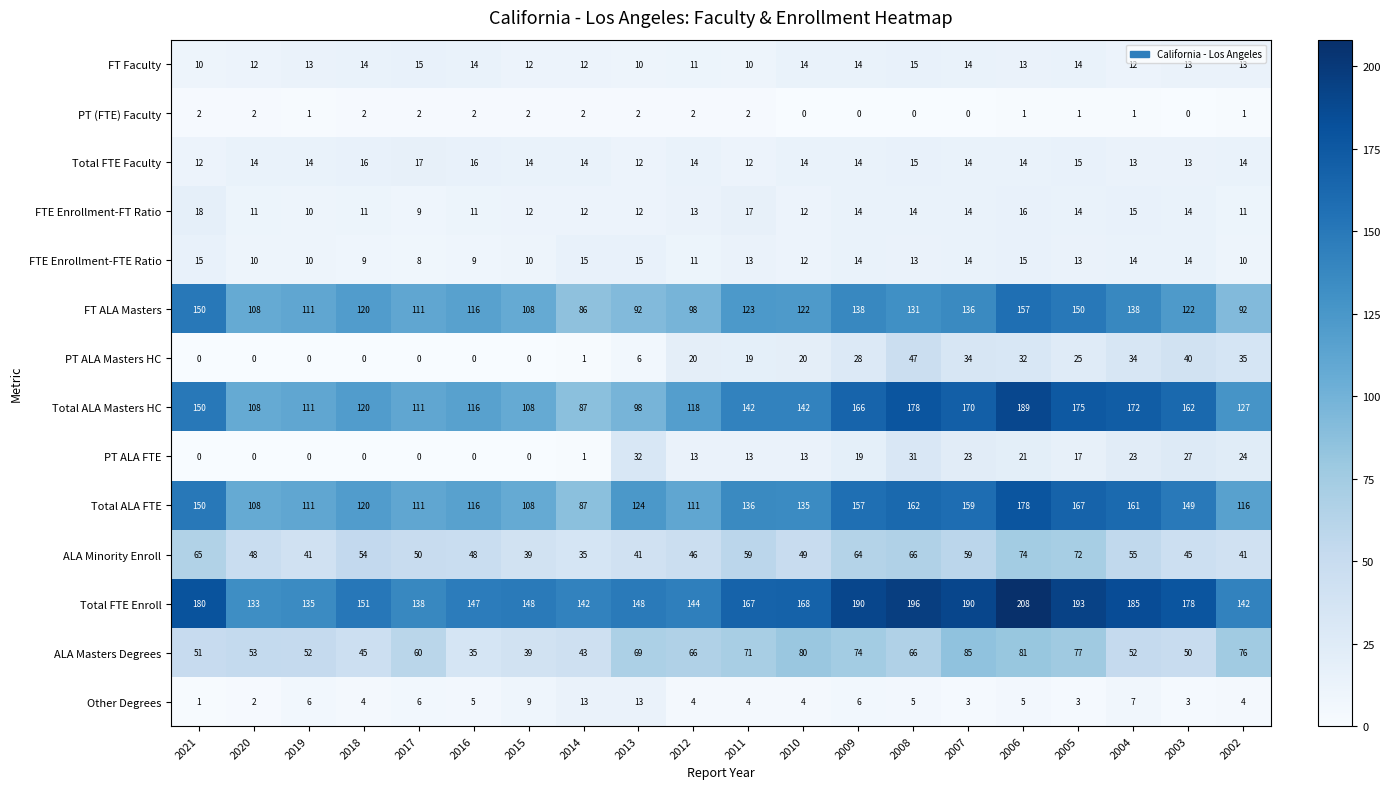

What is the maximum value for FT Faculty?

15